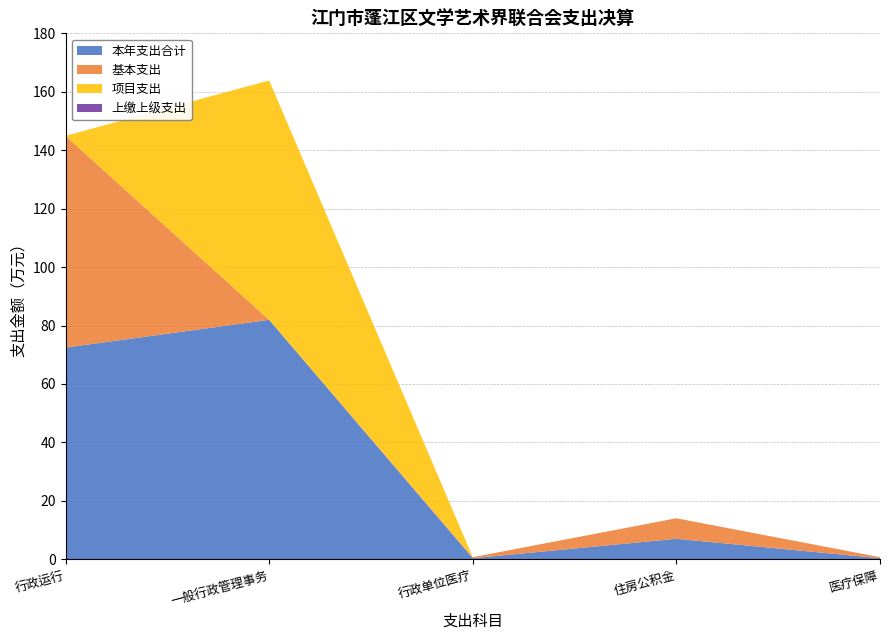

Reading right to left, extract all data points from this chart.

本年支出合计: 医疗保障=0.4	住房公积金=7.0	行政单位医疗=0.4	一般行政管理事务=81.9	行政运行=72.5
基本支出: 医疗保障=0.4	住房公积金=7.0	行政单位医疗=0.4	一般行政管理事务=0.0	行政运行=72.5
项目支出: 医疗保障=0.0	住房公积金=0.0	行政单位医疗=0.0	一般行政管理事务=81.9	行政运行=0.0
上缴上级支出: 医疗保障=0.0	住房公积金=0.0	行政单位医疗=0.0	一般行政管理事务=0.0	行政运行=0.0